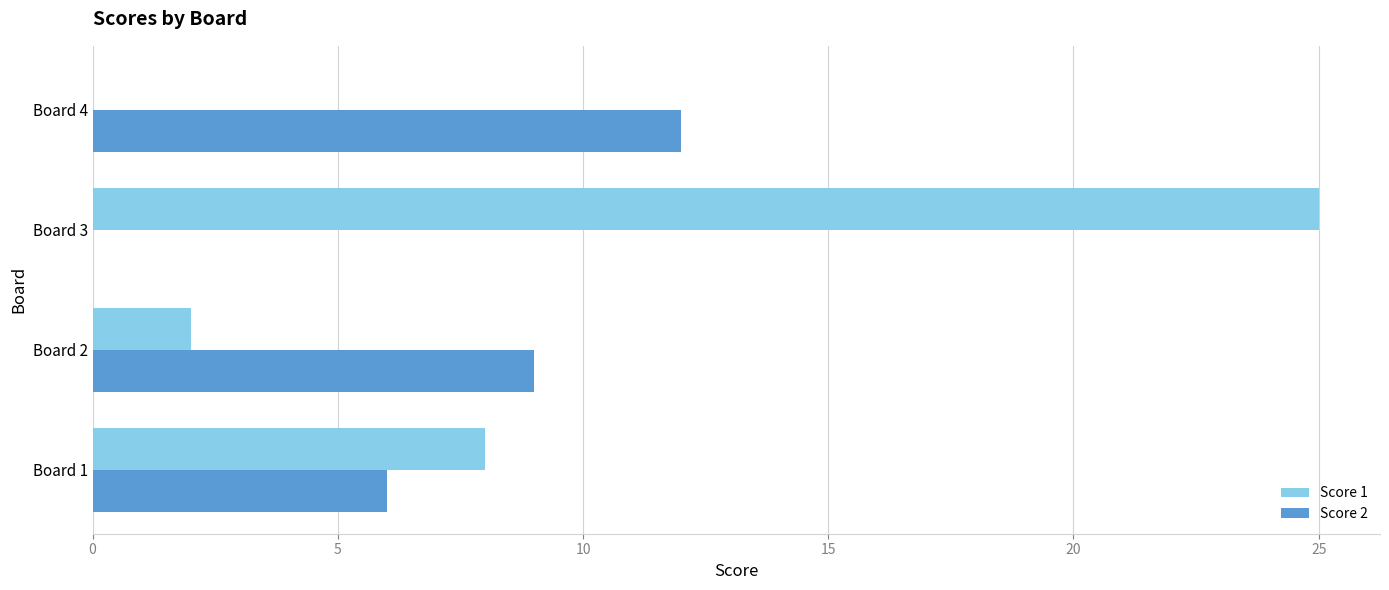

Which series changed the most between Board 1 and Board 2?

Score 1